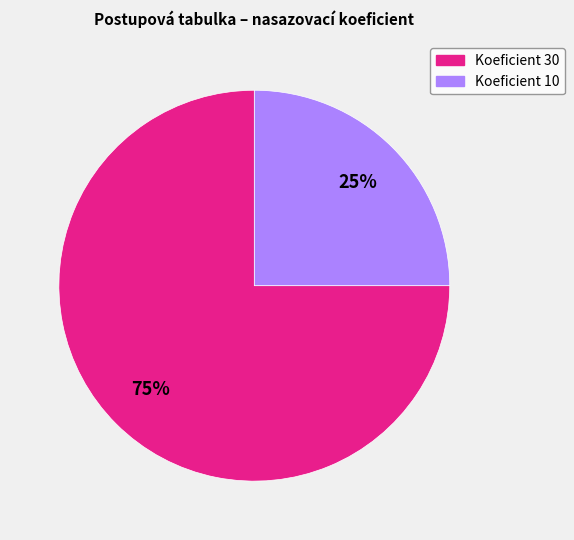

Is there any slice that represents more than half of the pie?

Yes